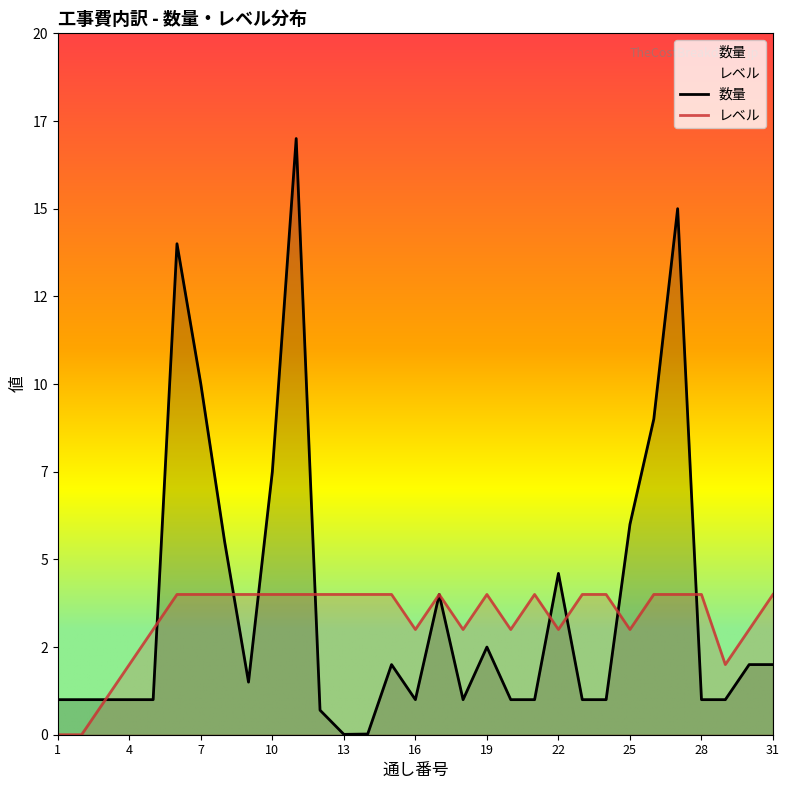

At which category does the chart reach its minimum across all series?

1